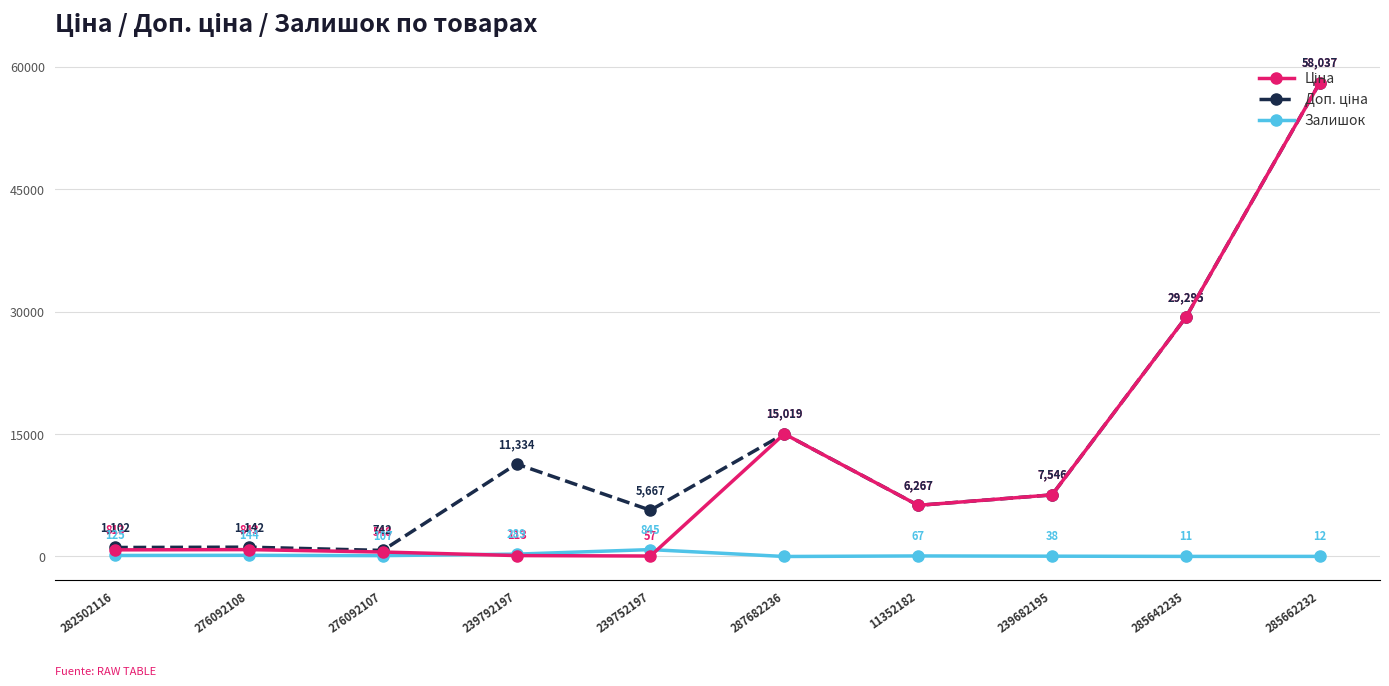

What is the difference between the highest and lowest values at 11352182?

6199.7